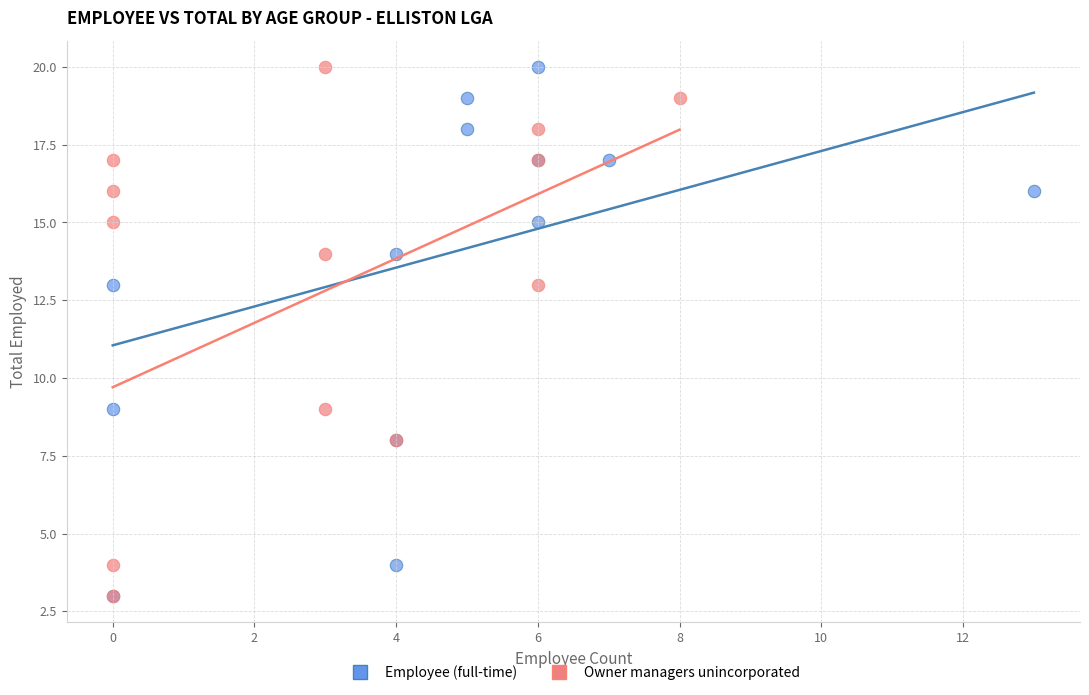

What are all the series names shown in the legend?

Employee (full-time), Owner managers unincorporated